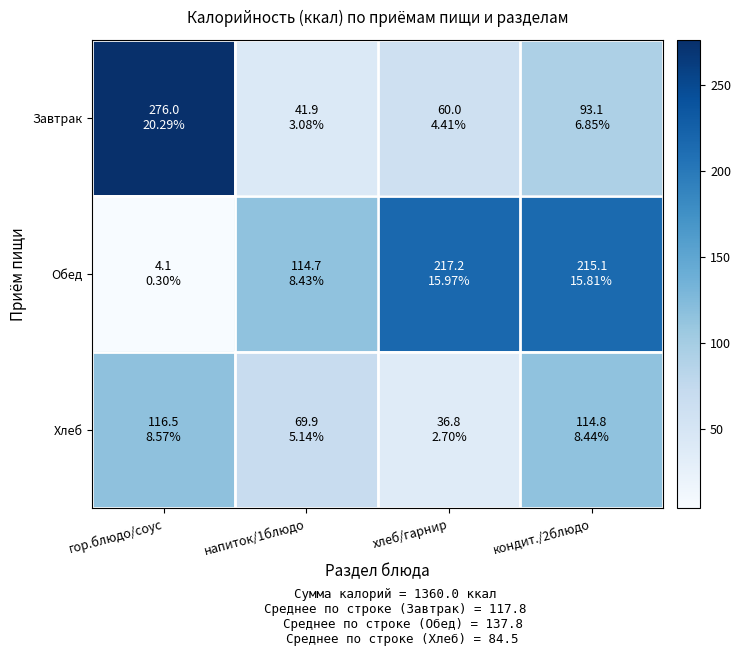

Which series has the largest total across all categories?

Обед